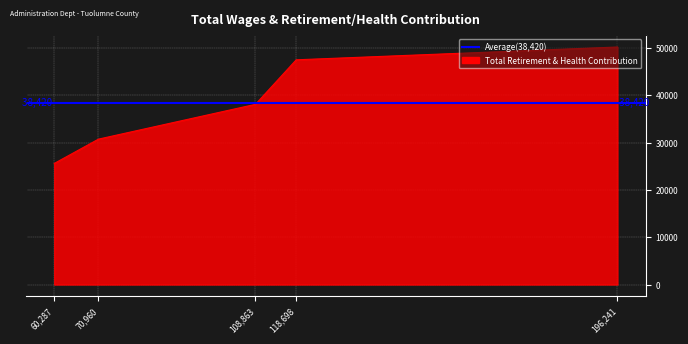

Which label corresponds to the smallest value in the chart?

60,287